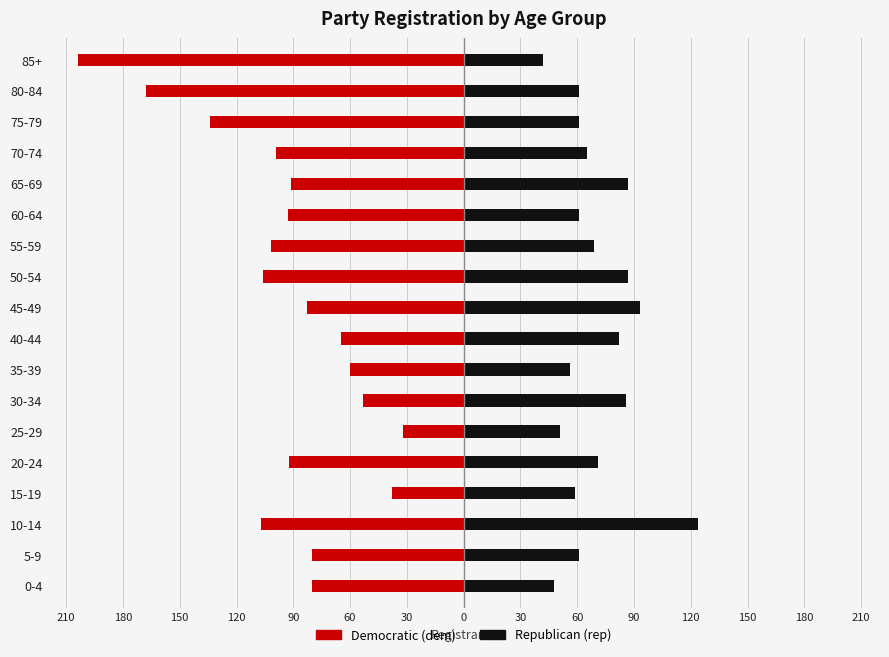

Between 15-19 and 45-49, which series saw the biggest shift?

dem